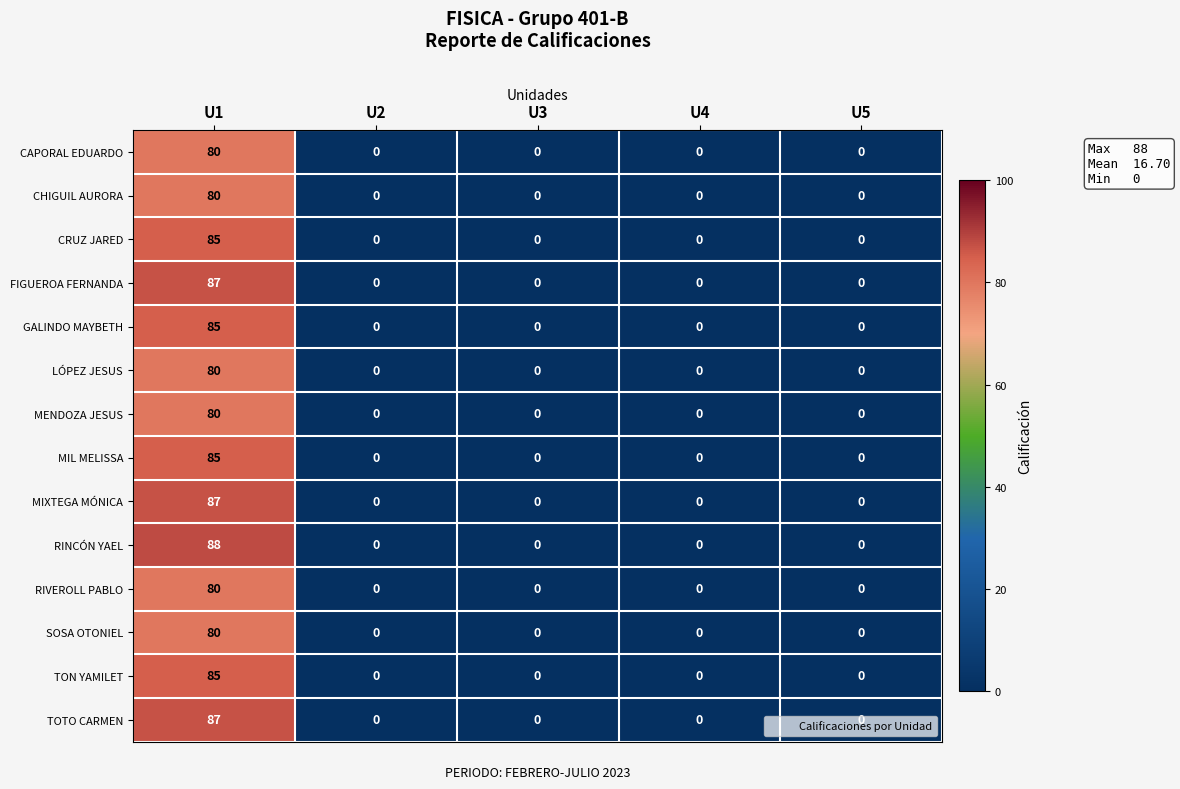

Which series has the largest range (max minus min)?

RINCÓN YAEL